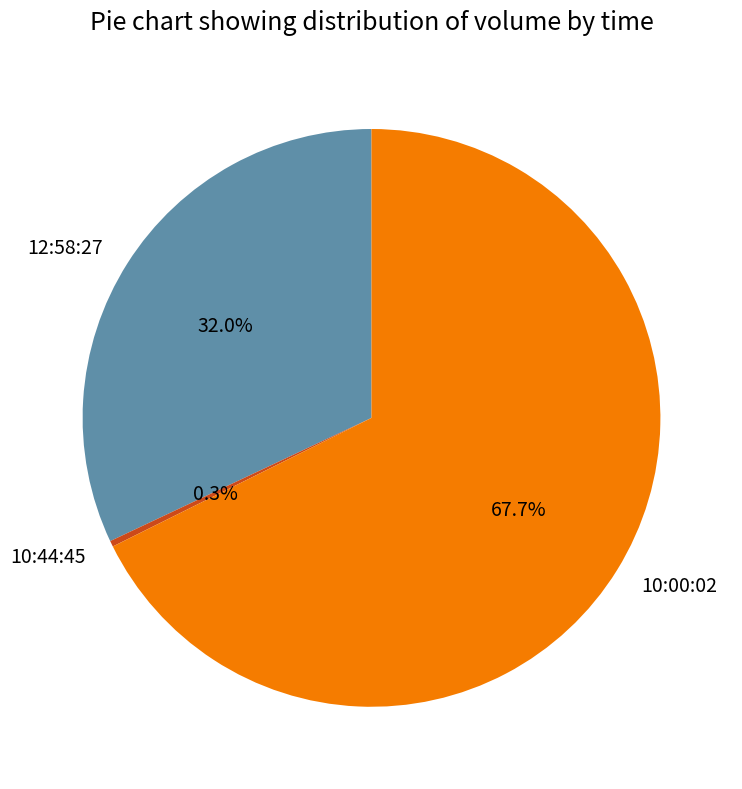

Count the number of slices in the pie.

3